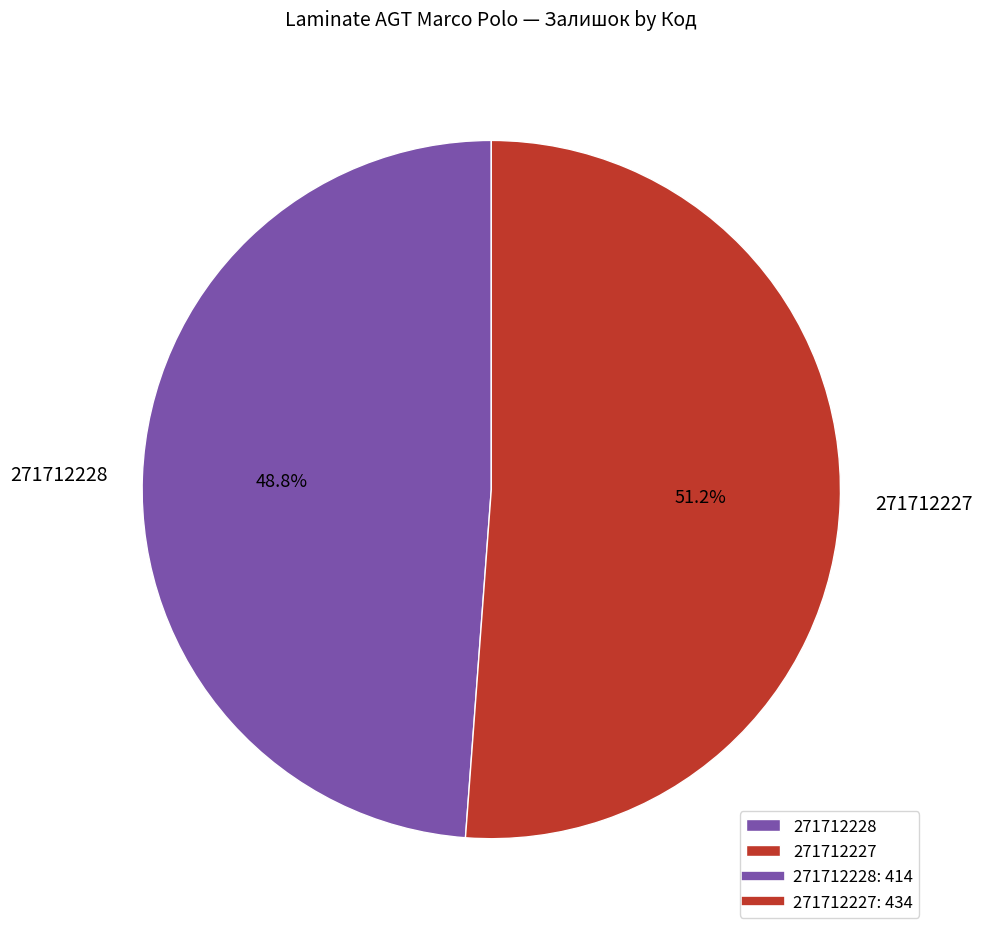

To the nearest percent, what portion does 271712228 represent?

49%